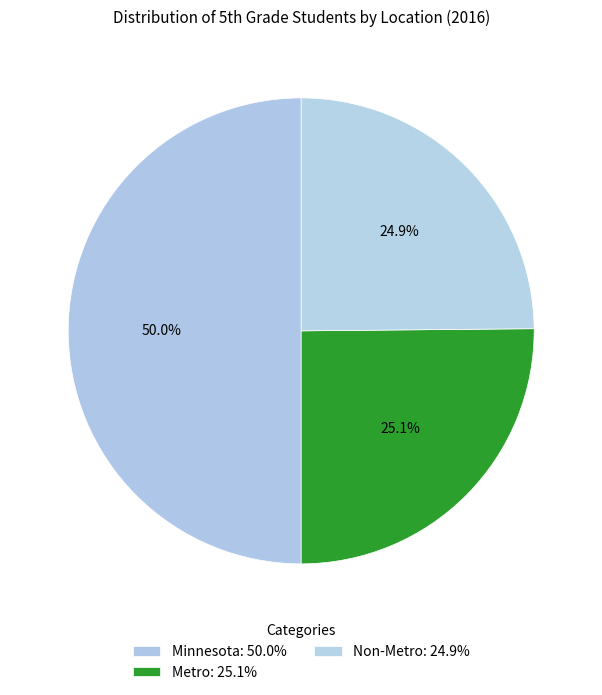

What is the smallest slice in the pie chart?

Non-Metro